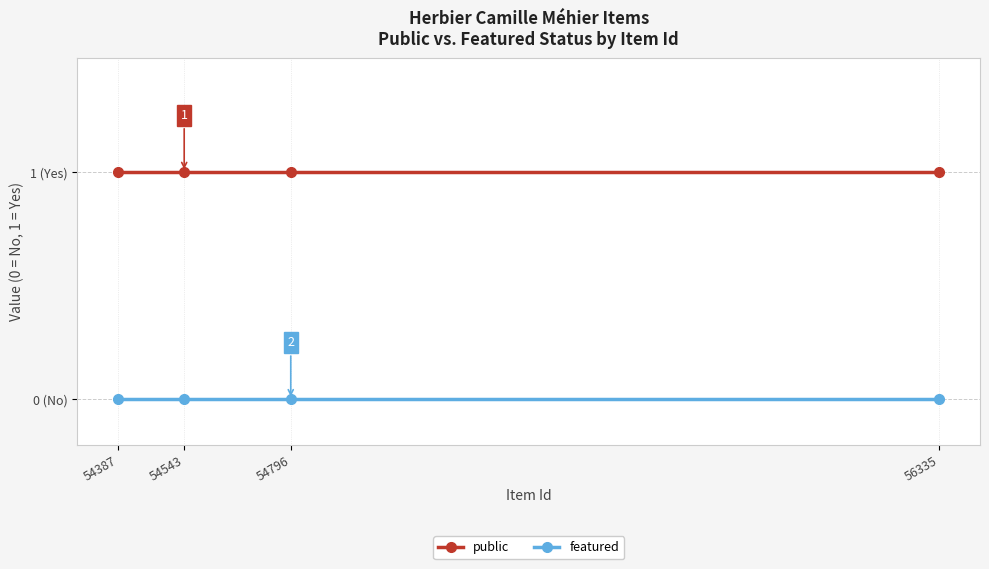

The public series shows 1 at 54543. True or false?

True